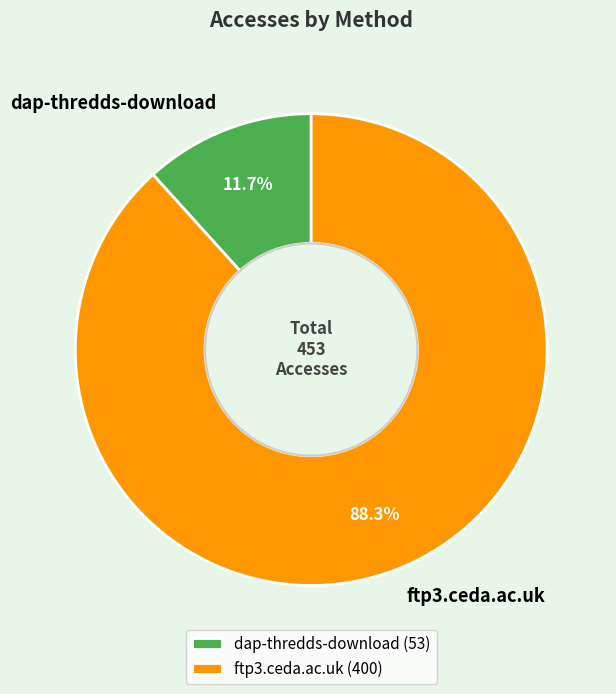

To the nearest percent, what percentage of the pie is dap-thredds-download?

12%